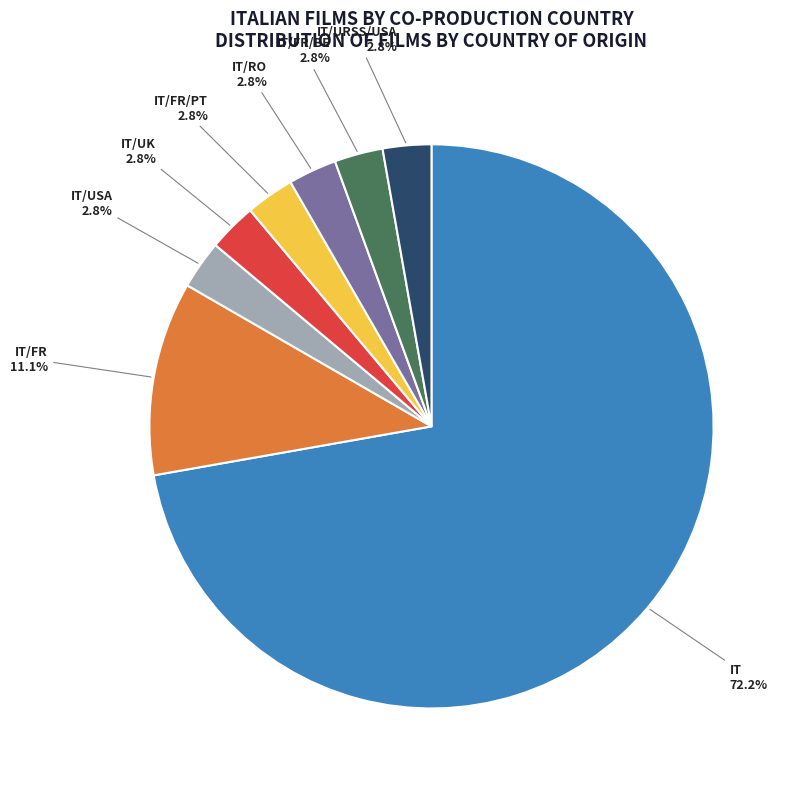

True or false: IT/RO accounts for 17% of the total.

False